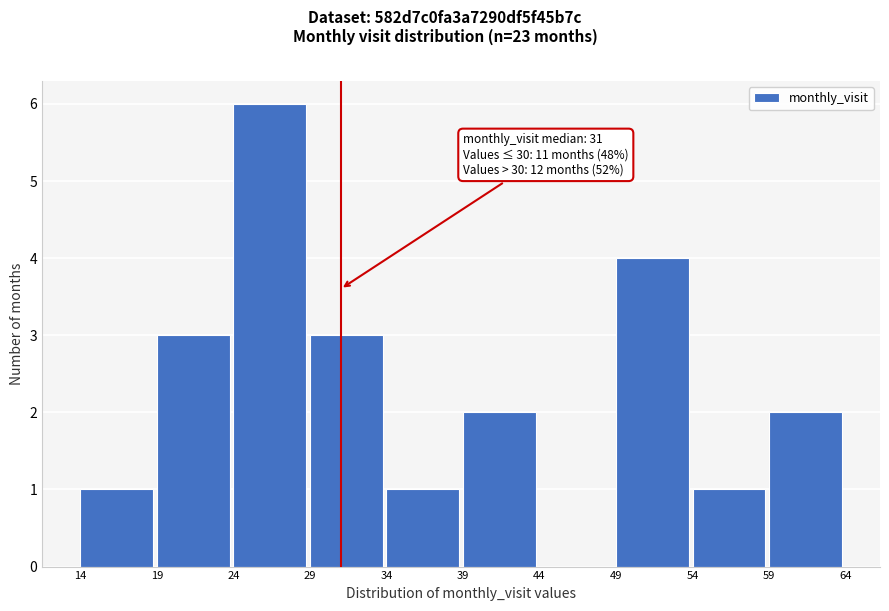

Over which range of the x-axis is the bar tallest?

24 to 29